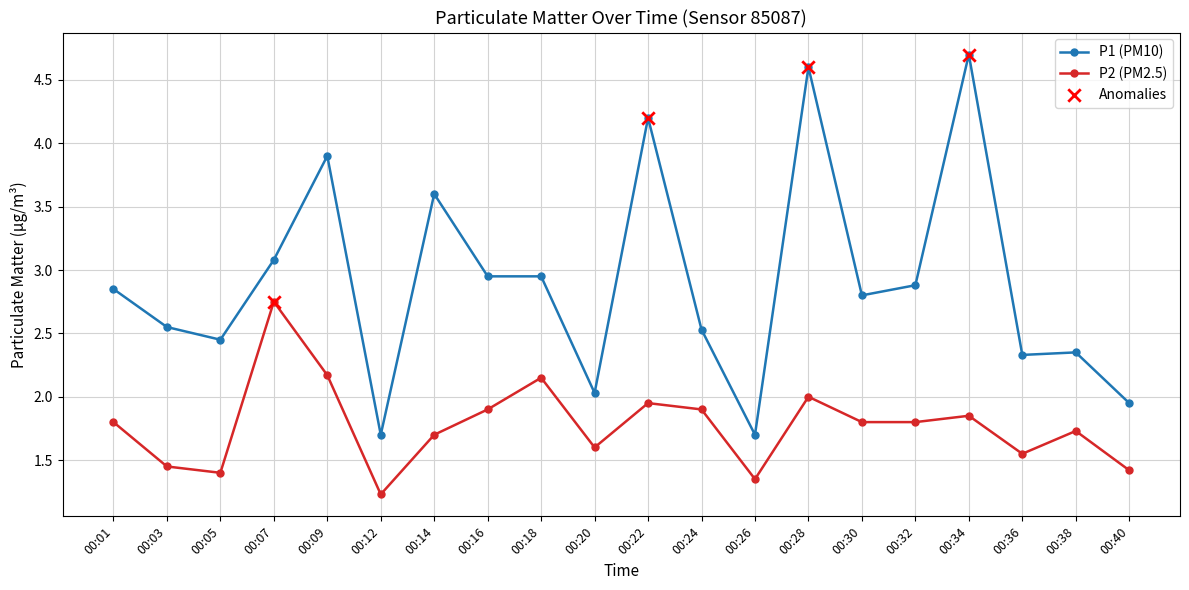

Which series has the largest range (max minus min)?

P1 (PM10)